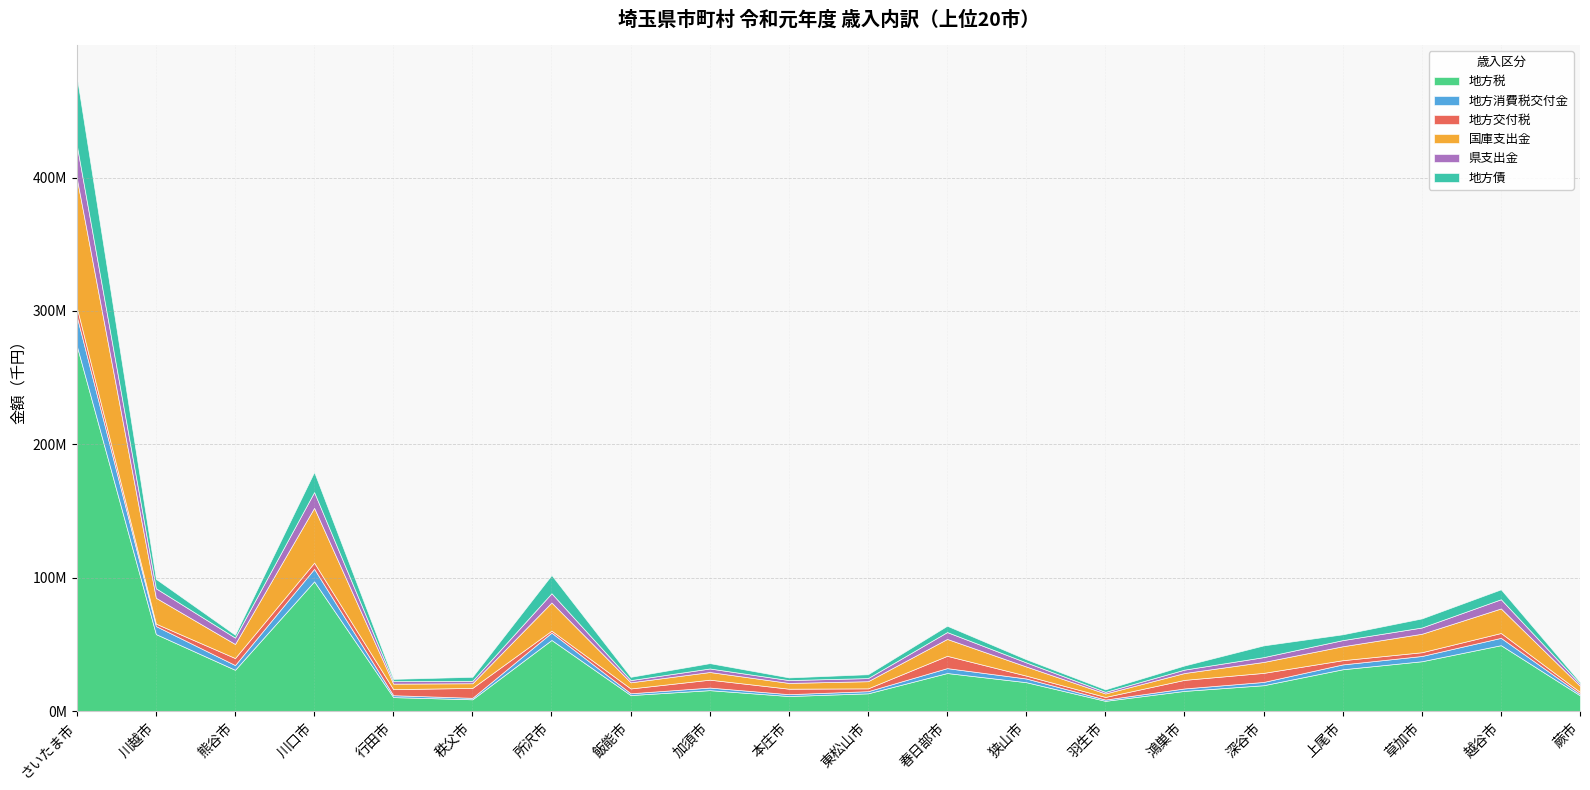

What is the difference between the 地方税 values at 本庄市 and 行田市?

805358